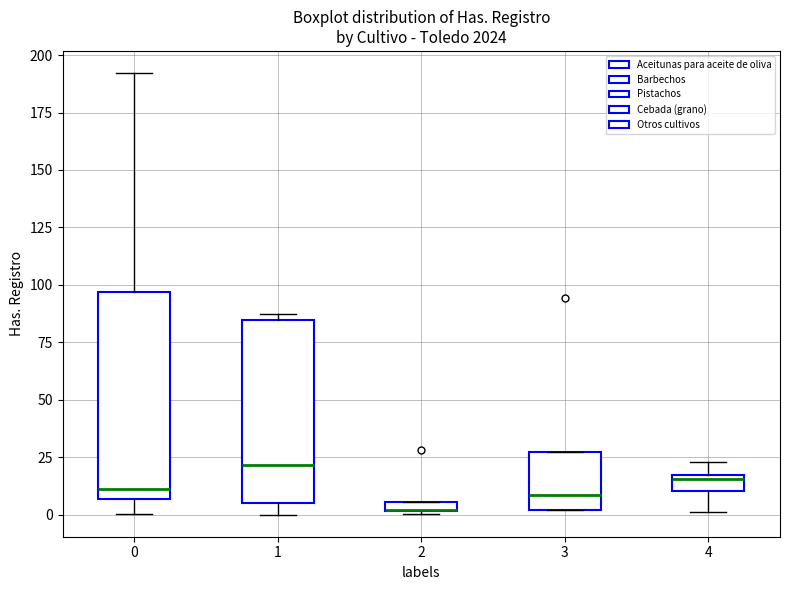

Where is the lower edge of the box at x = 3 on the y-axis? The values are not printed on the chart, so give them approximately, as read against the axis.

0